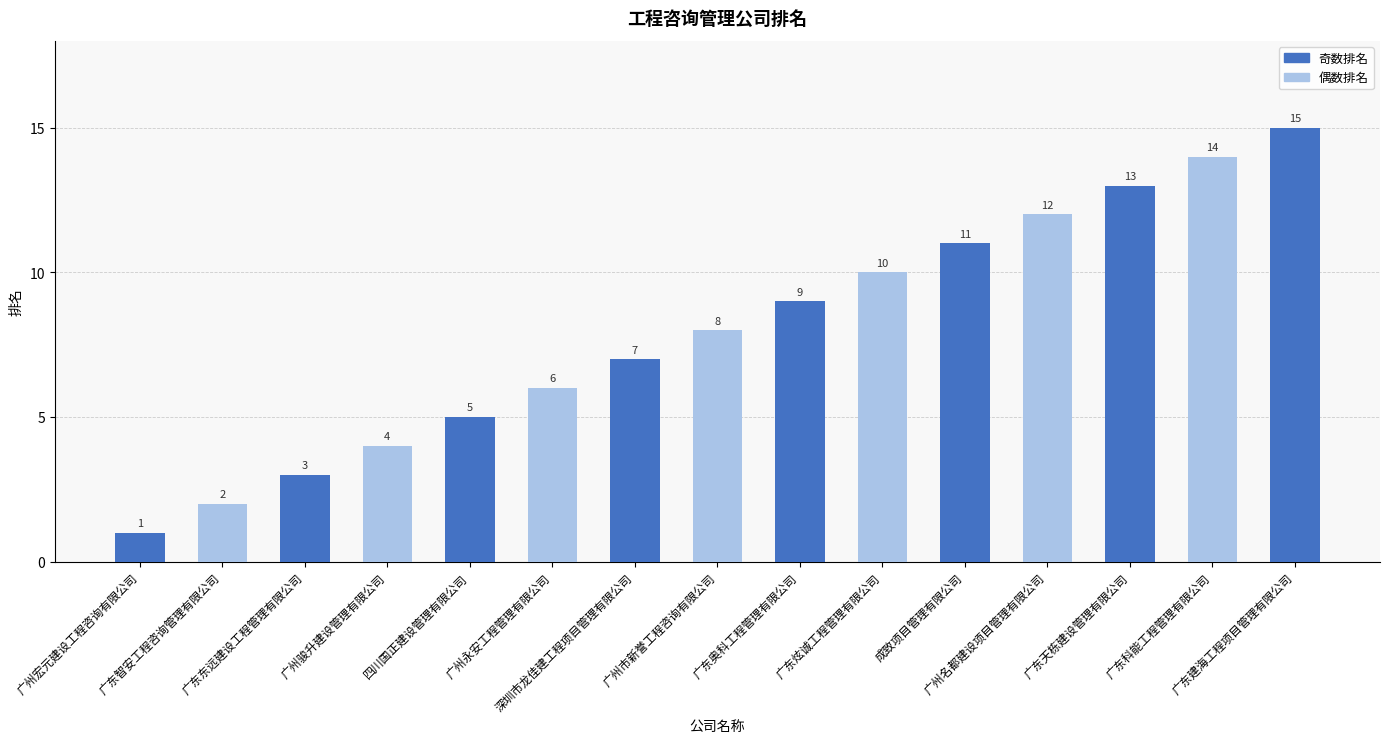

Where is the data nearest to the value 8?

广州市新誉工程咨询有限公司